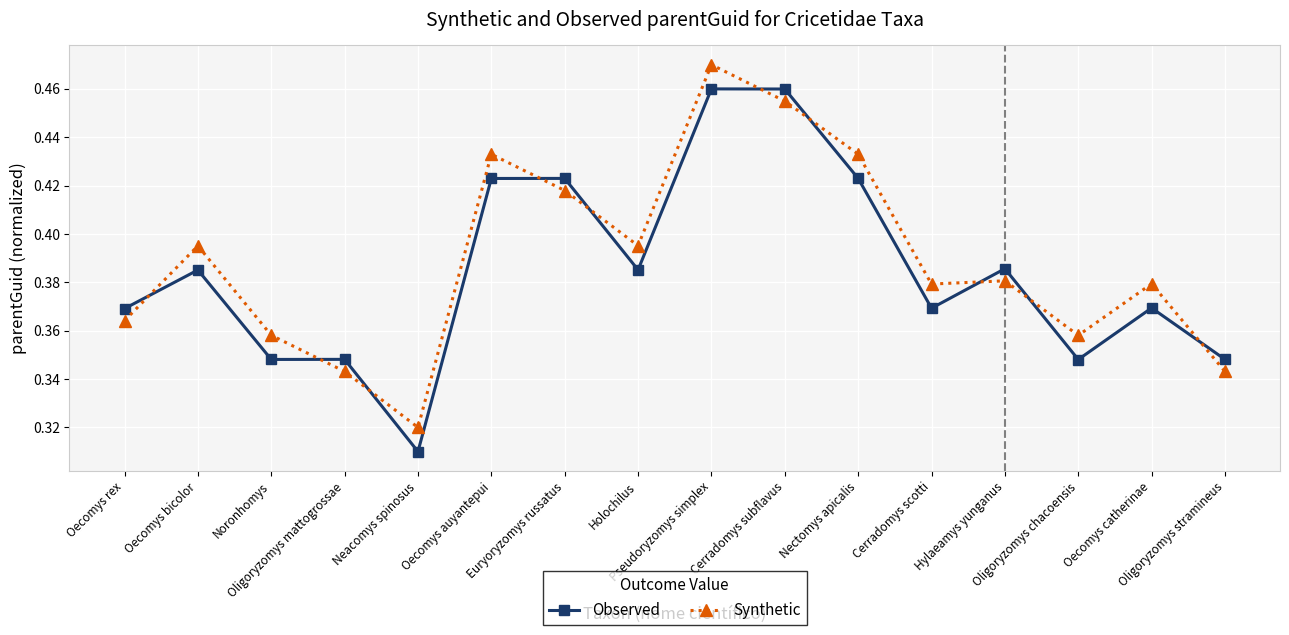

At how many categories does at least one series exceed 0?

16